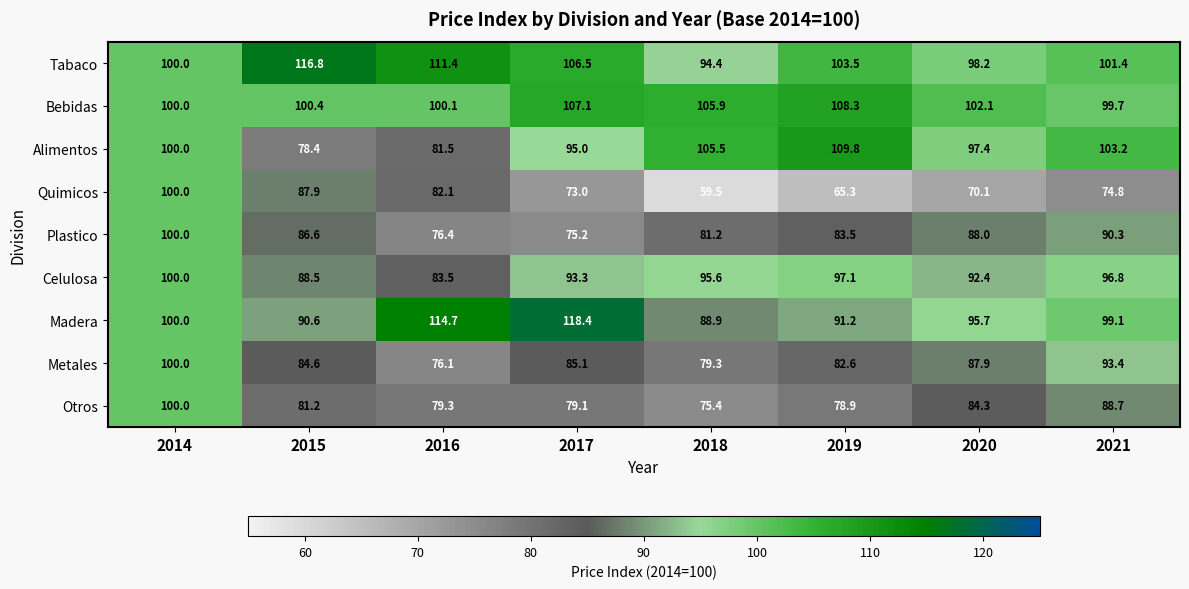

Which series changed the most between 2017 and 2021?

Madera